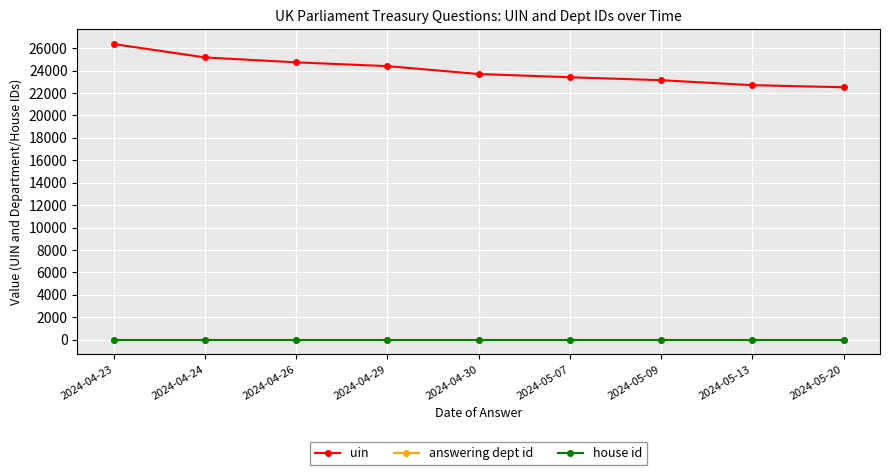

The uin series shows 37310 at 2024-05-20. True or false?

False